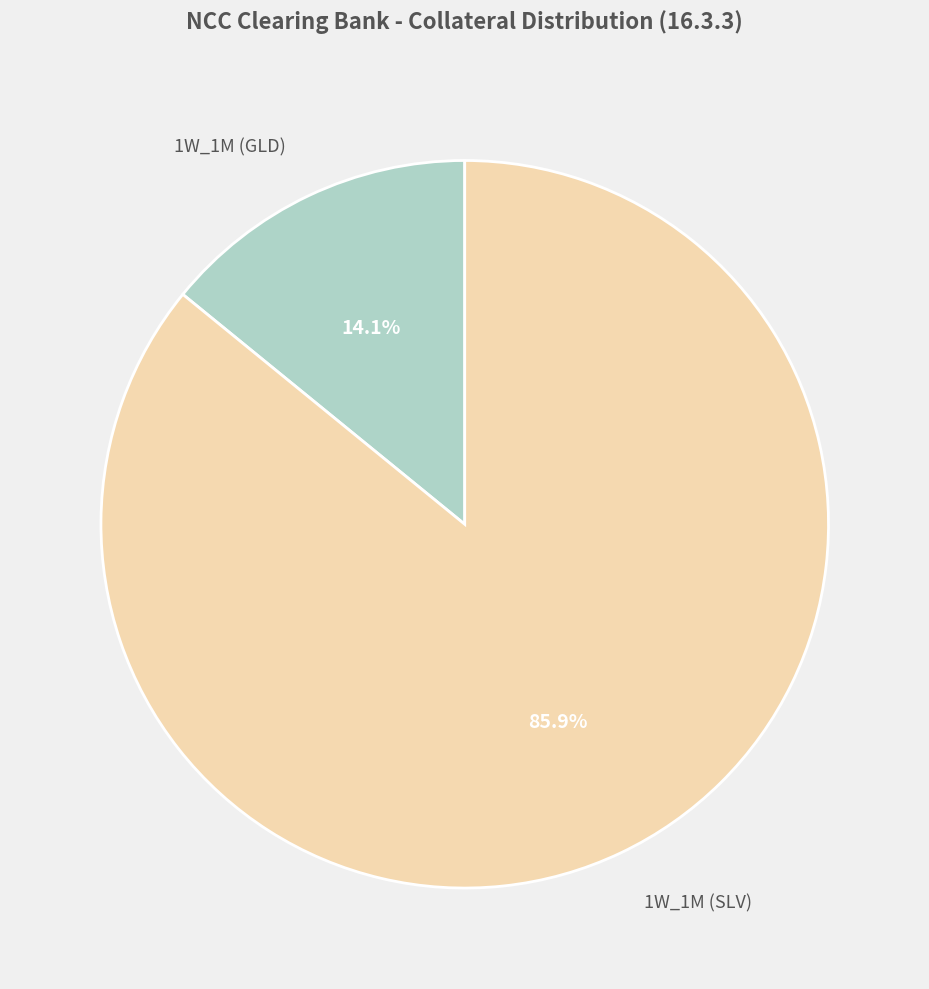

To the nearest percent, what percentage of the pie is 1W_1M (GLD)?

14%